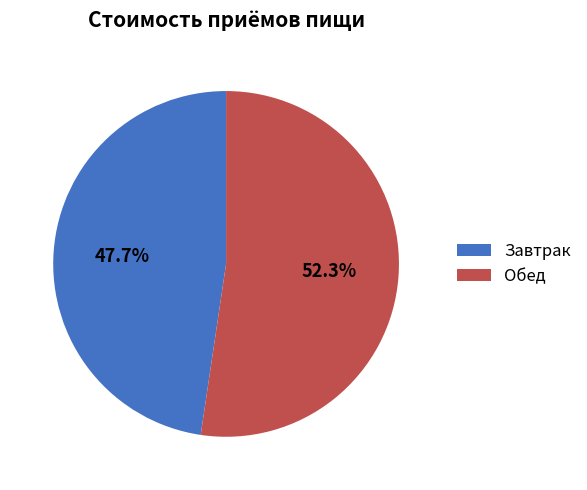

Between Завтрак and Обед, which is larger?

Обед